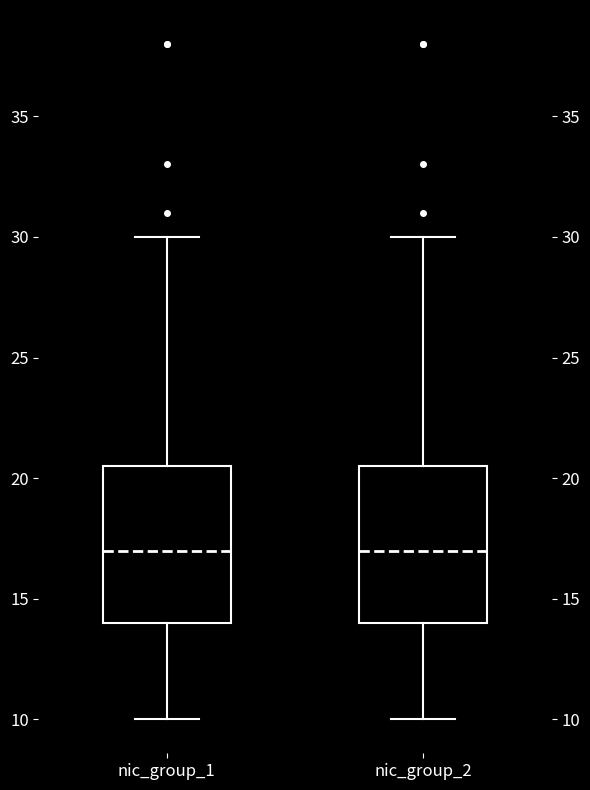

Where is the lower edge of the box for nic_group_2 on the y-axis? The values are not printed on the chart, so give them approximately, as read against the axis.

14.0